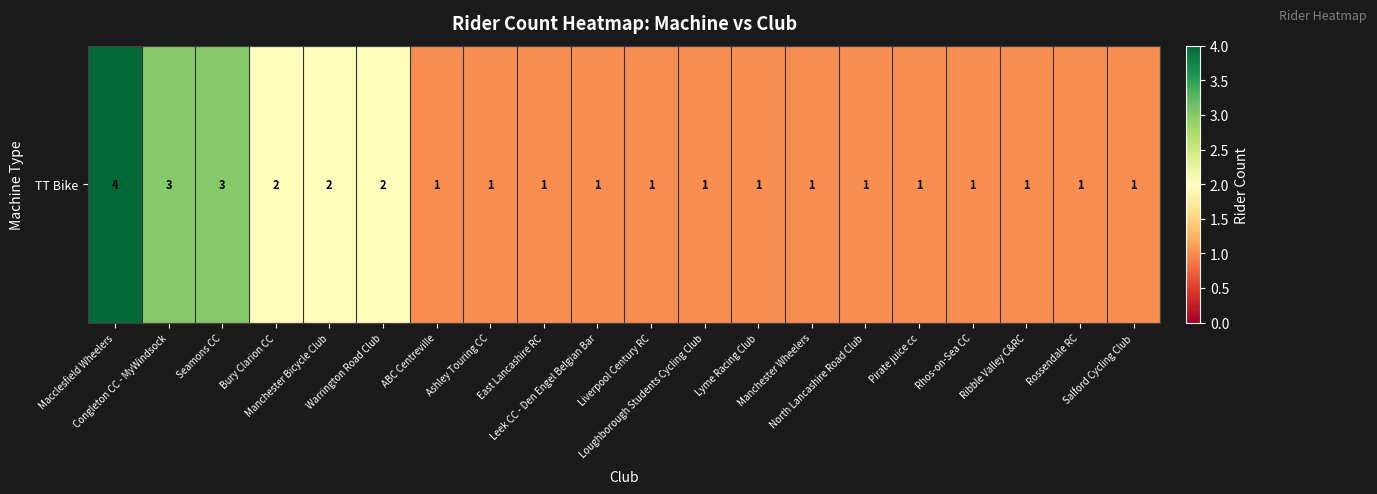

Approximately how many times larger is the value at Leek CC - Den Engel Belgian Bar compared to Lyme Racing Club?

1.0